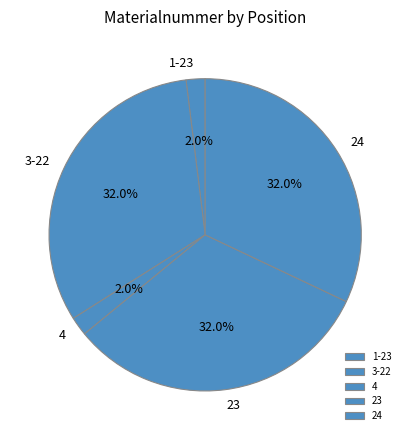

To the nearest percent, what portion does 24 represent?

32%